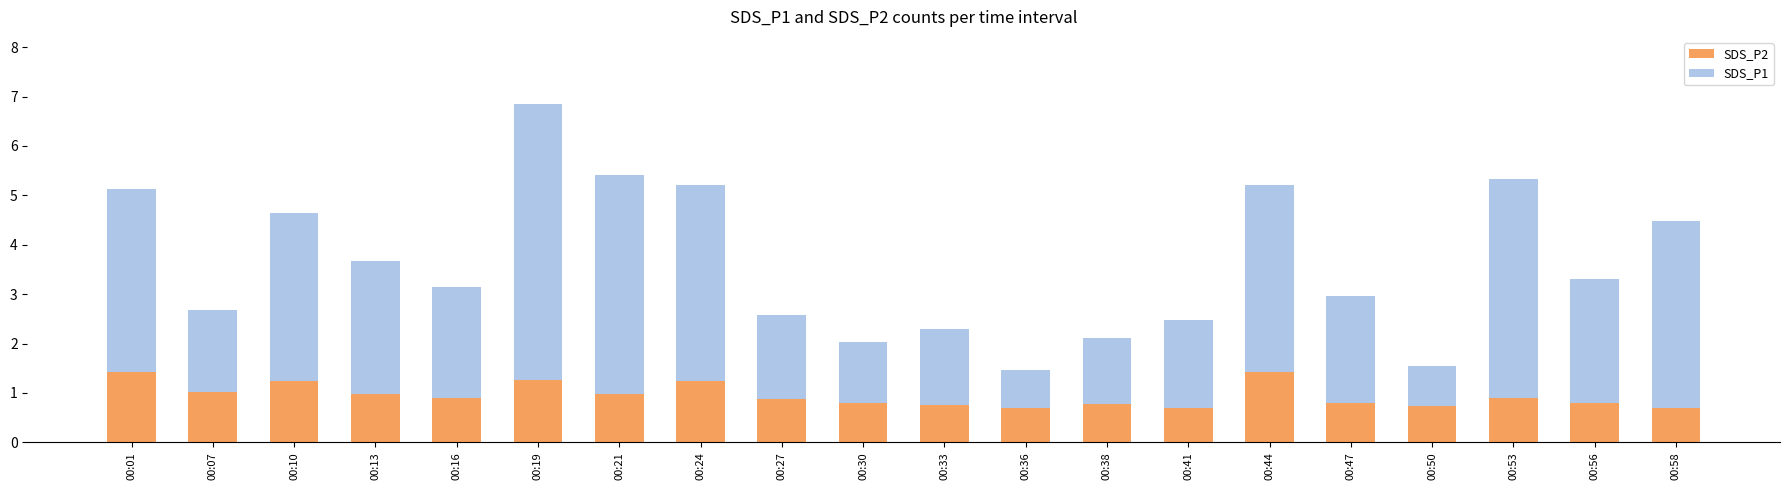

What is the average value of the SDS_P2 series?

1.0